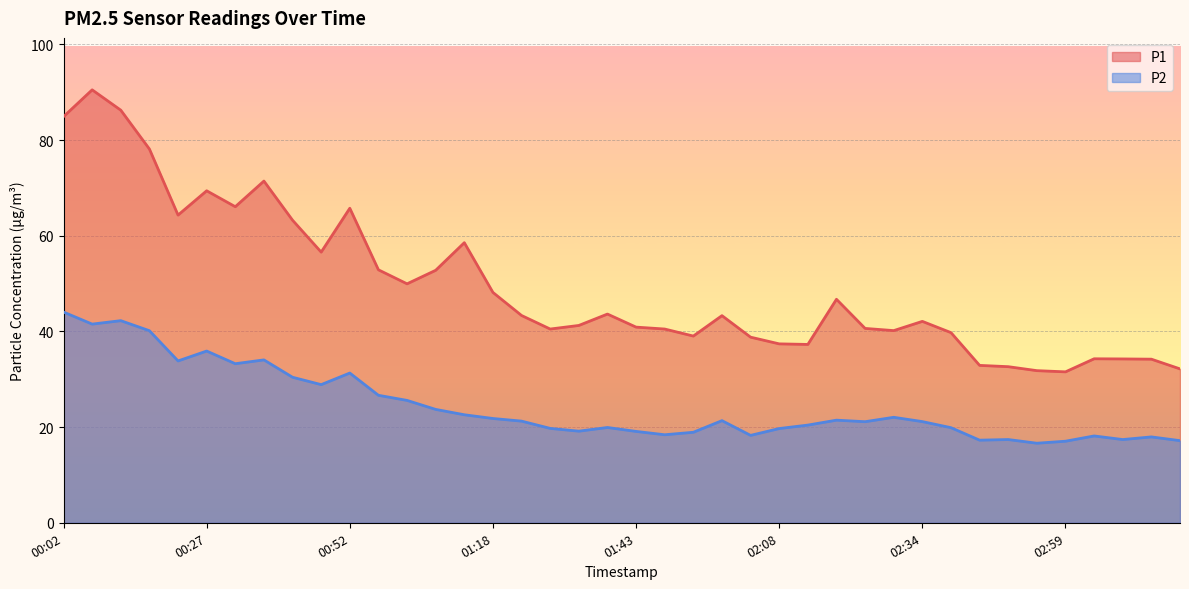

Is the value of P1 at 01:13 greater than the value of P2 at 01:28?

Yes